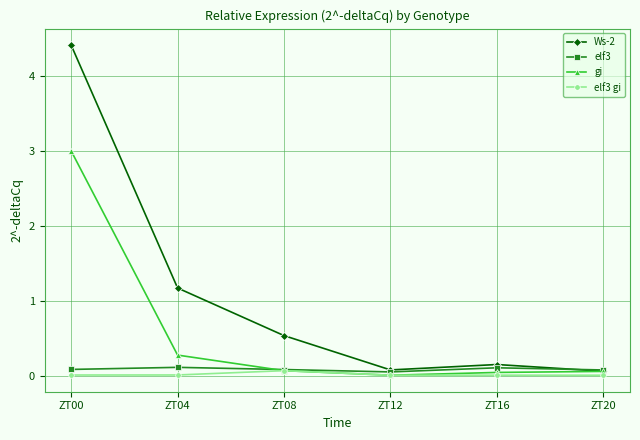

Which series has the largest total across all categories?

Ws-2